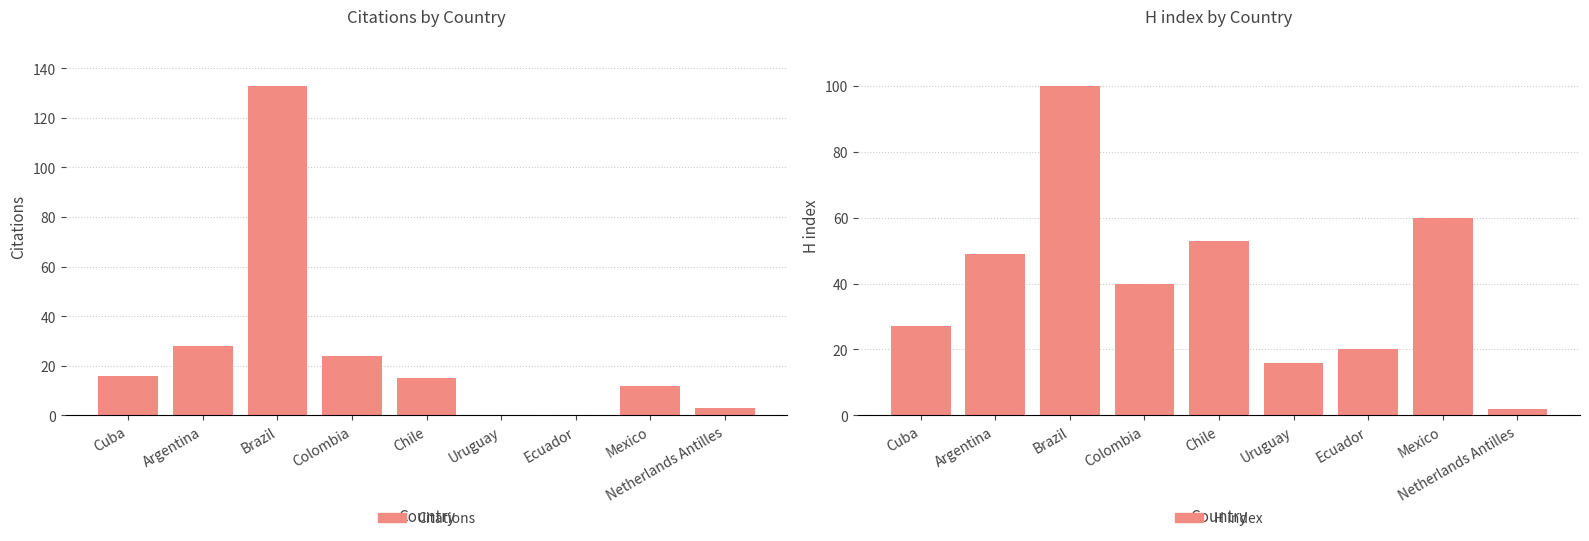

What is the spread (max minus min) of values at Brazil?

33